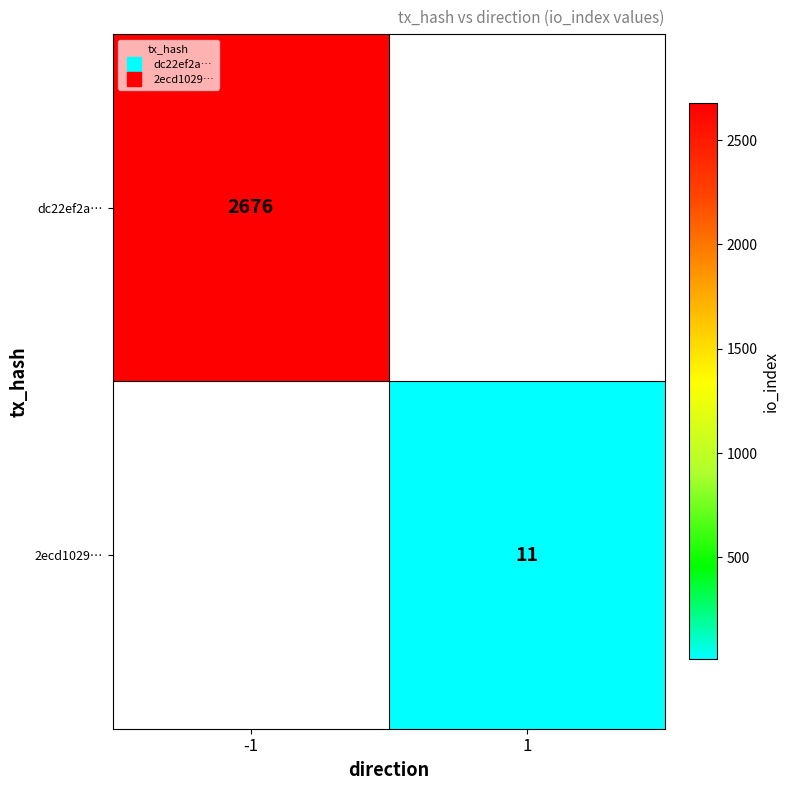

At how many categories does at least one series exceed 229?

1